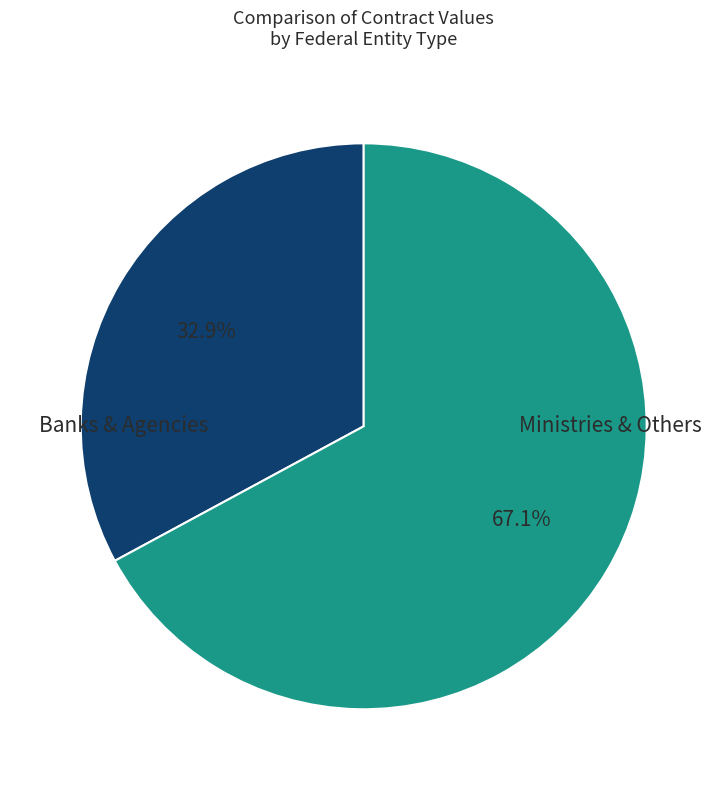

How many slices are in this pie chart?

2